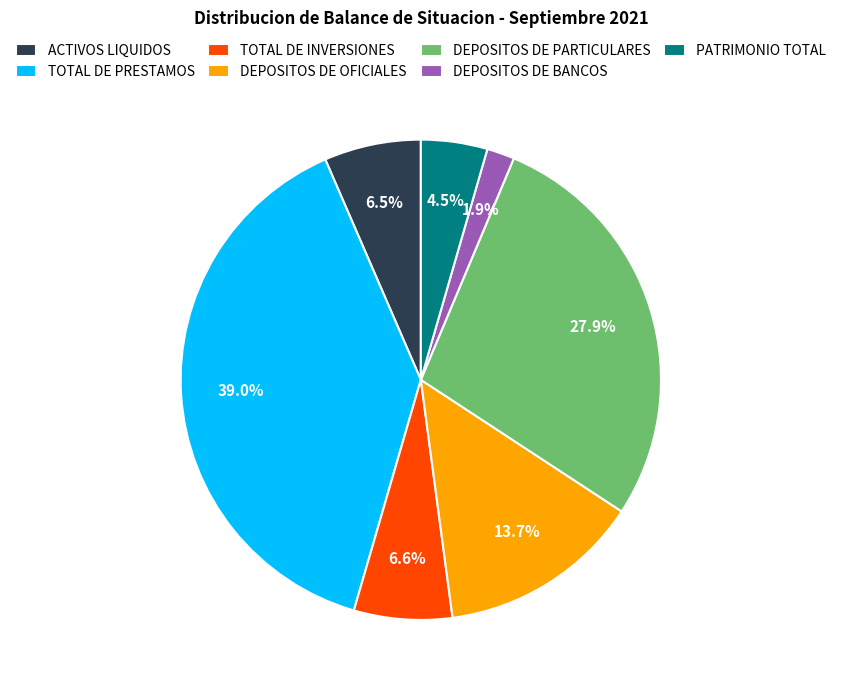

Which category has the smallest portion of the pie?

DEPOSITOS DE BANCOS